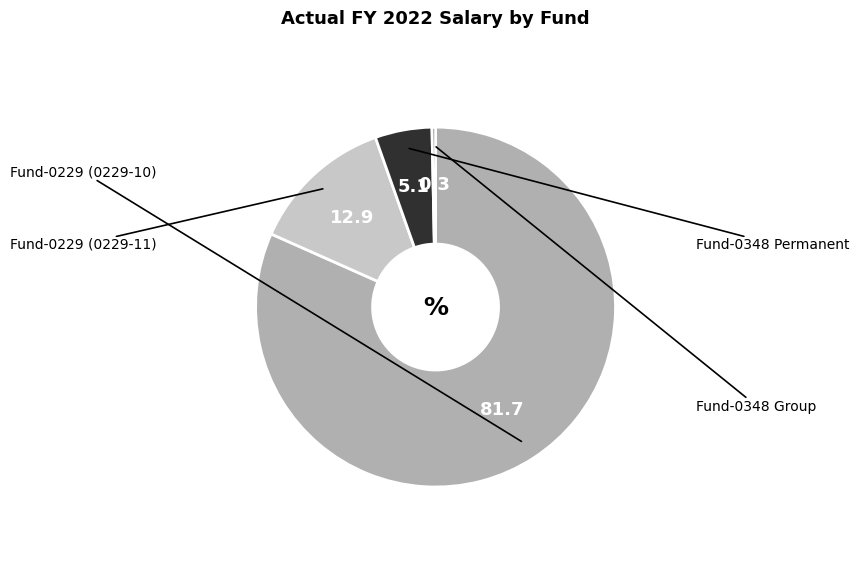

Is there a majority slice in this chart?

Yes